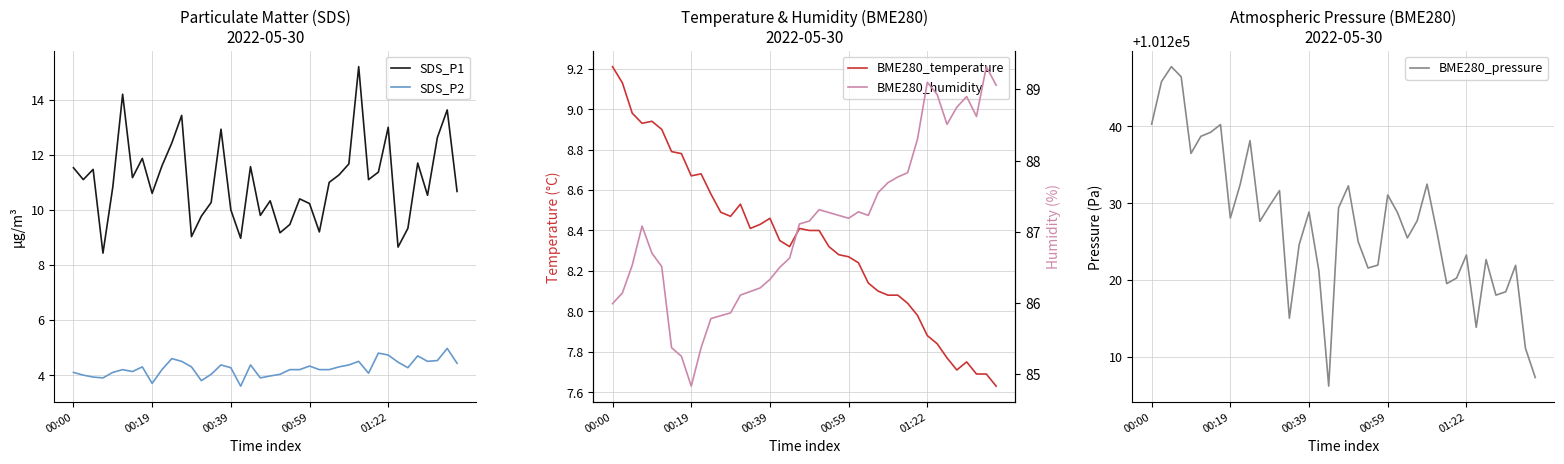

Which series has the widest spread of values?

BME280_pressure